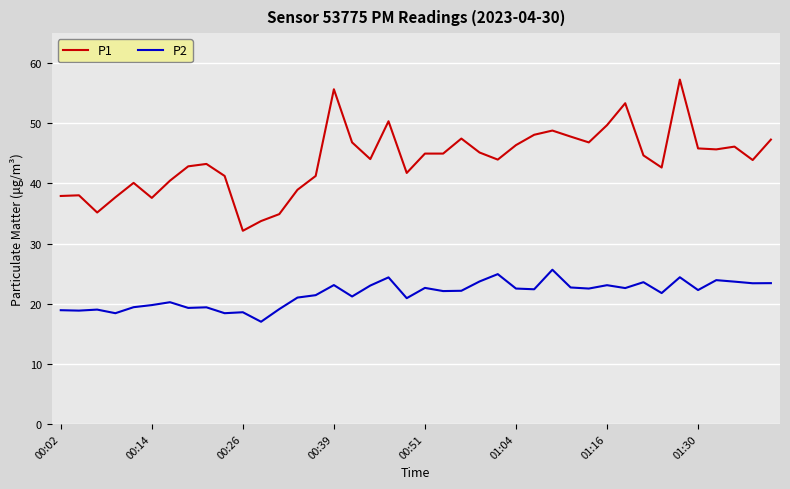

What is the average value of the P1 series?

43.9